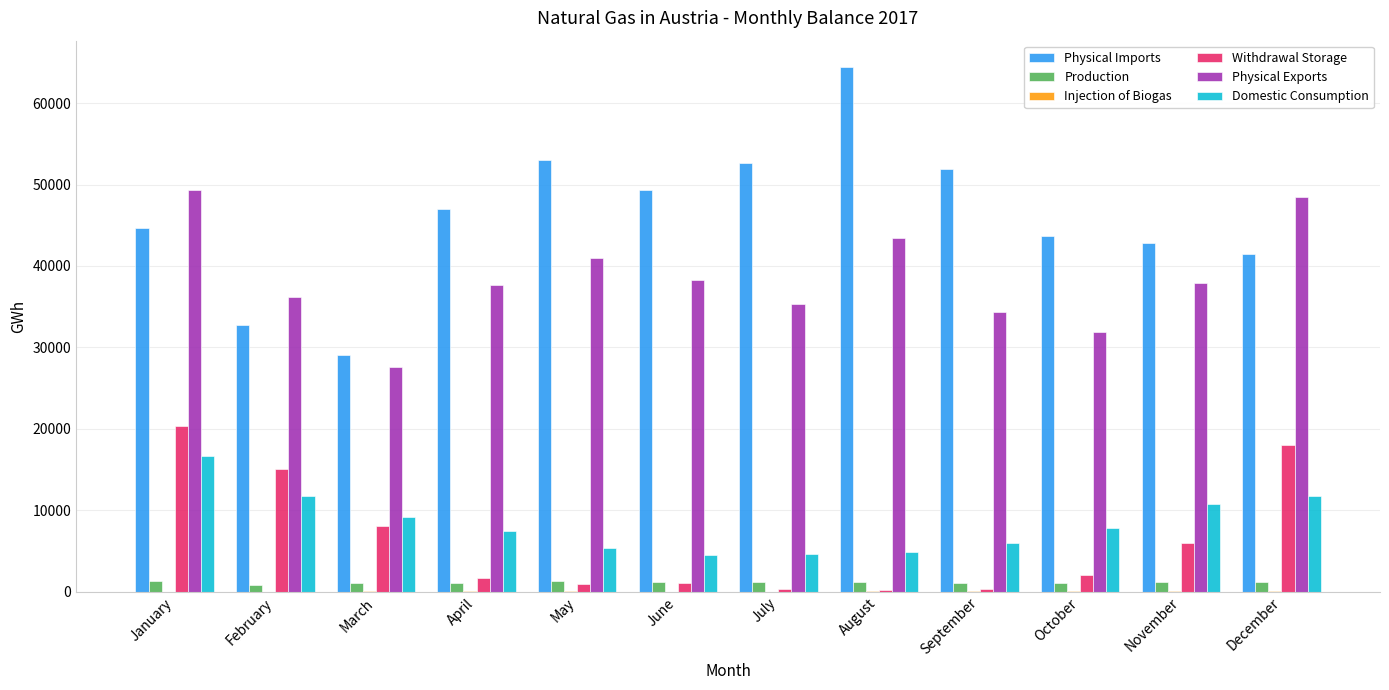

Which series has the largest total across all categories?

Physical Imports